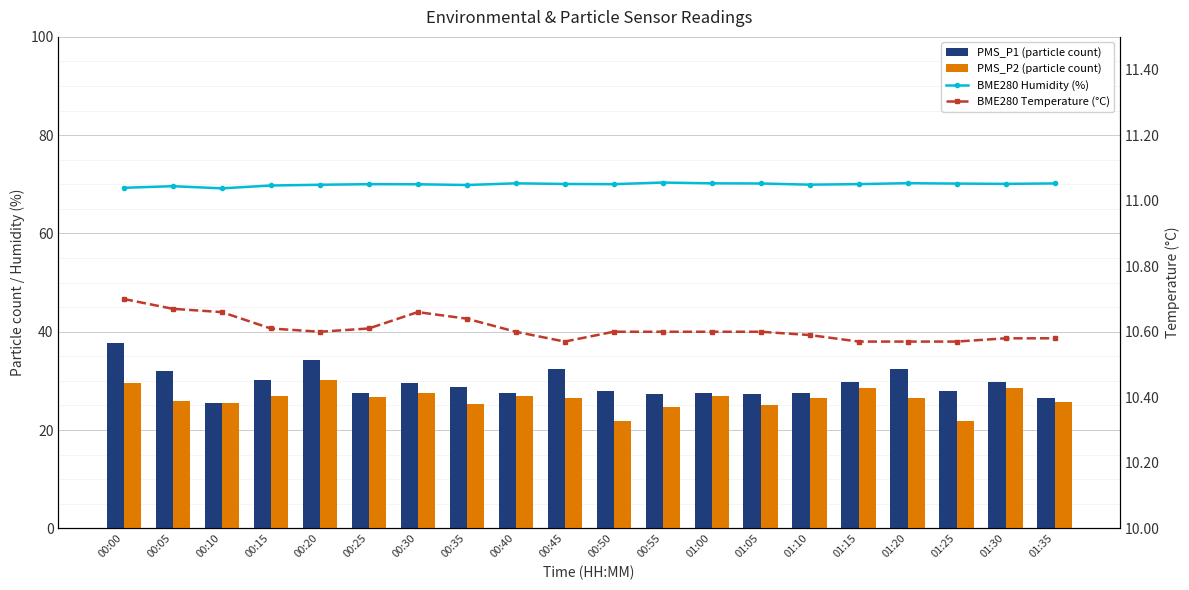

How many data points in PMS_P2 (particle count) are less than 26?

7